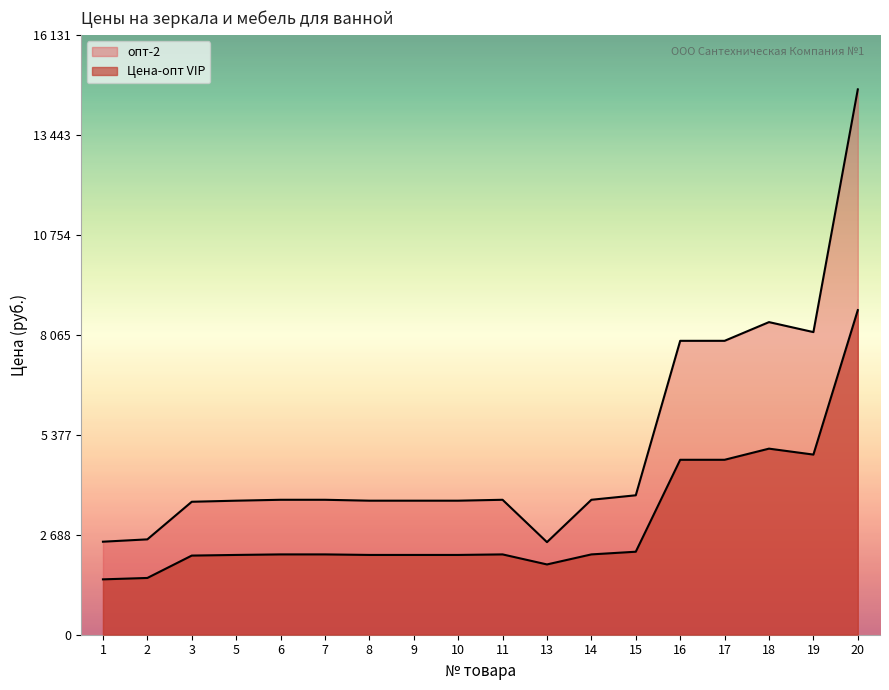

Between 16 and 13, which is larger?

16